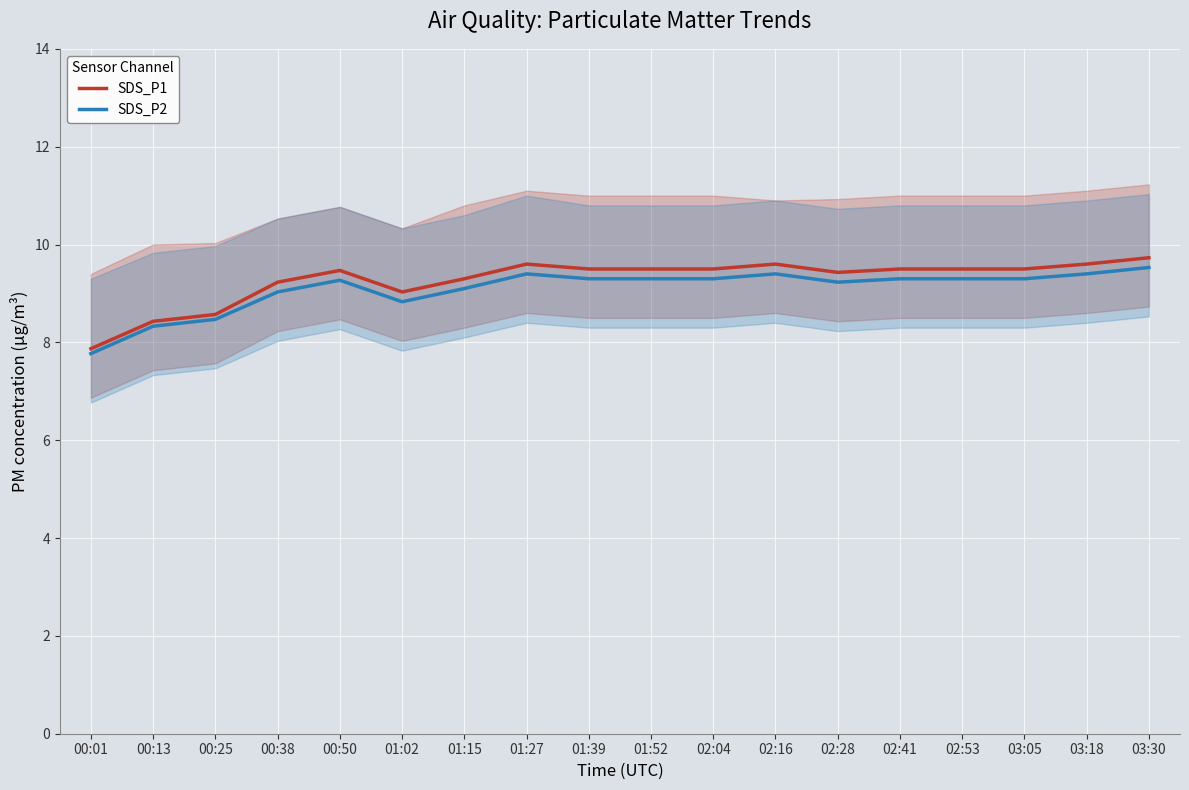

Is it true that SDS_P2 equals 13.9 at 02:28?

False